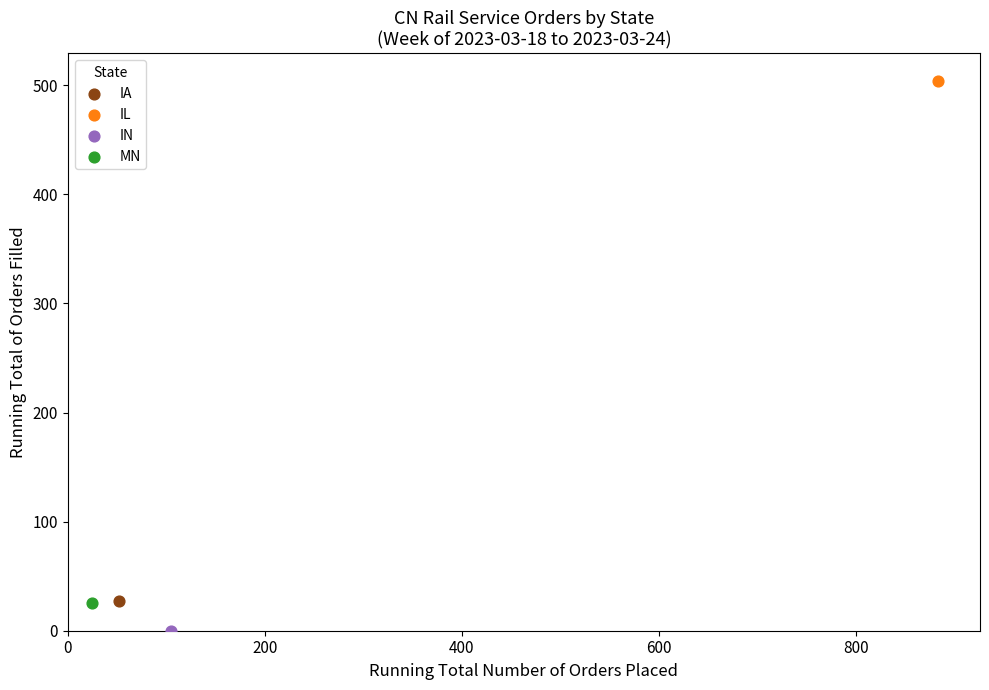

Which series reaches the maximum Y coordinate?

IL